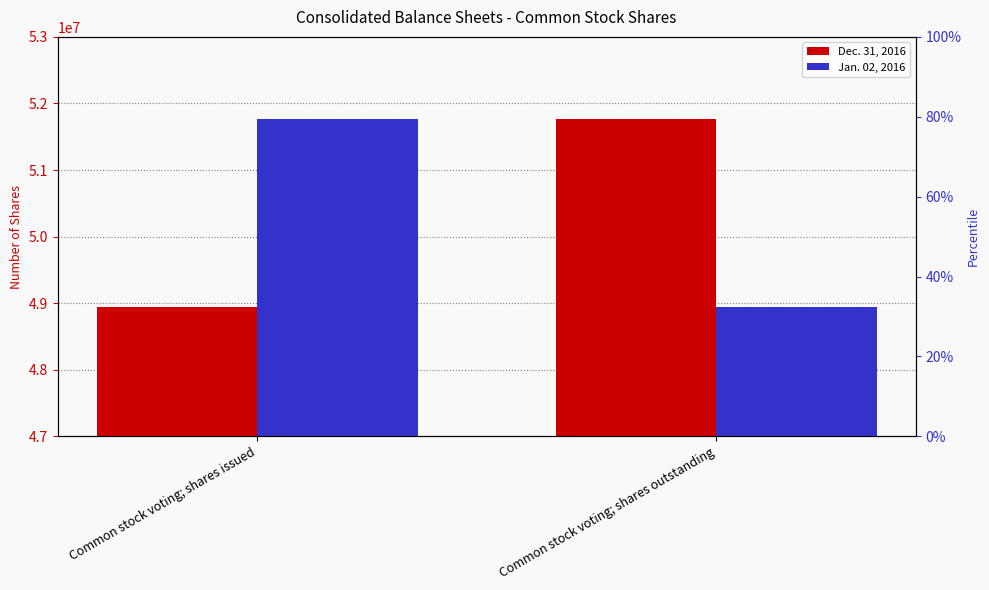

What are all the series names shown in the legend?

Dec. 31, 2016, Jan. 02, 2016